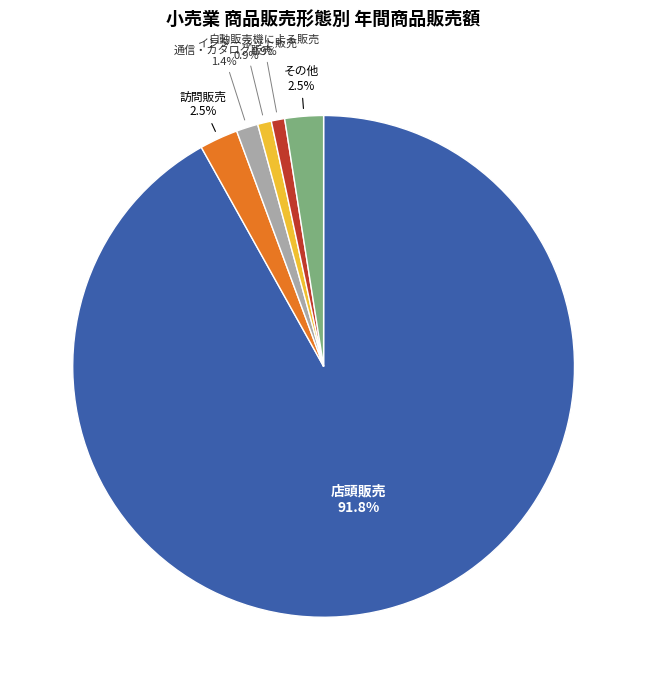

To the nearest percent, what percentage of the pie is 自動販売機による販売?

1%